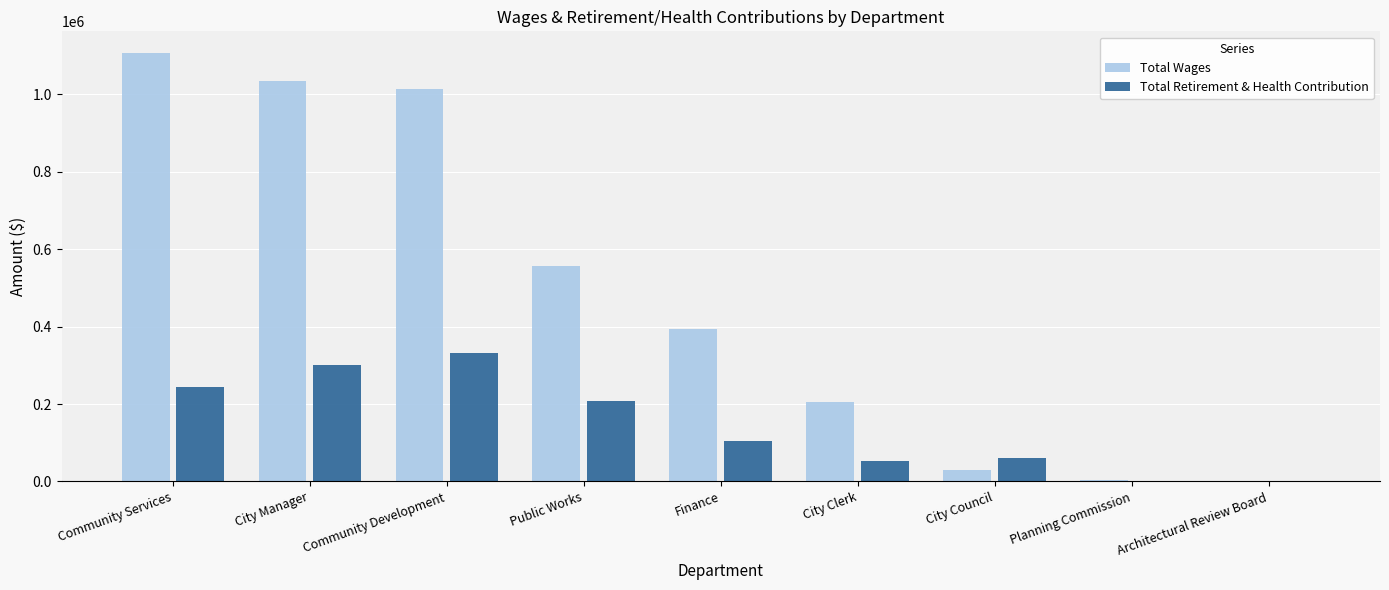

What is the total value across all series at City Clerk?

256730